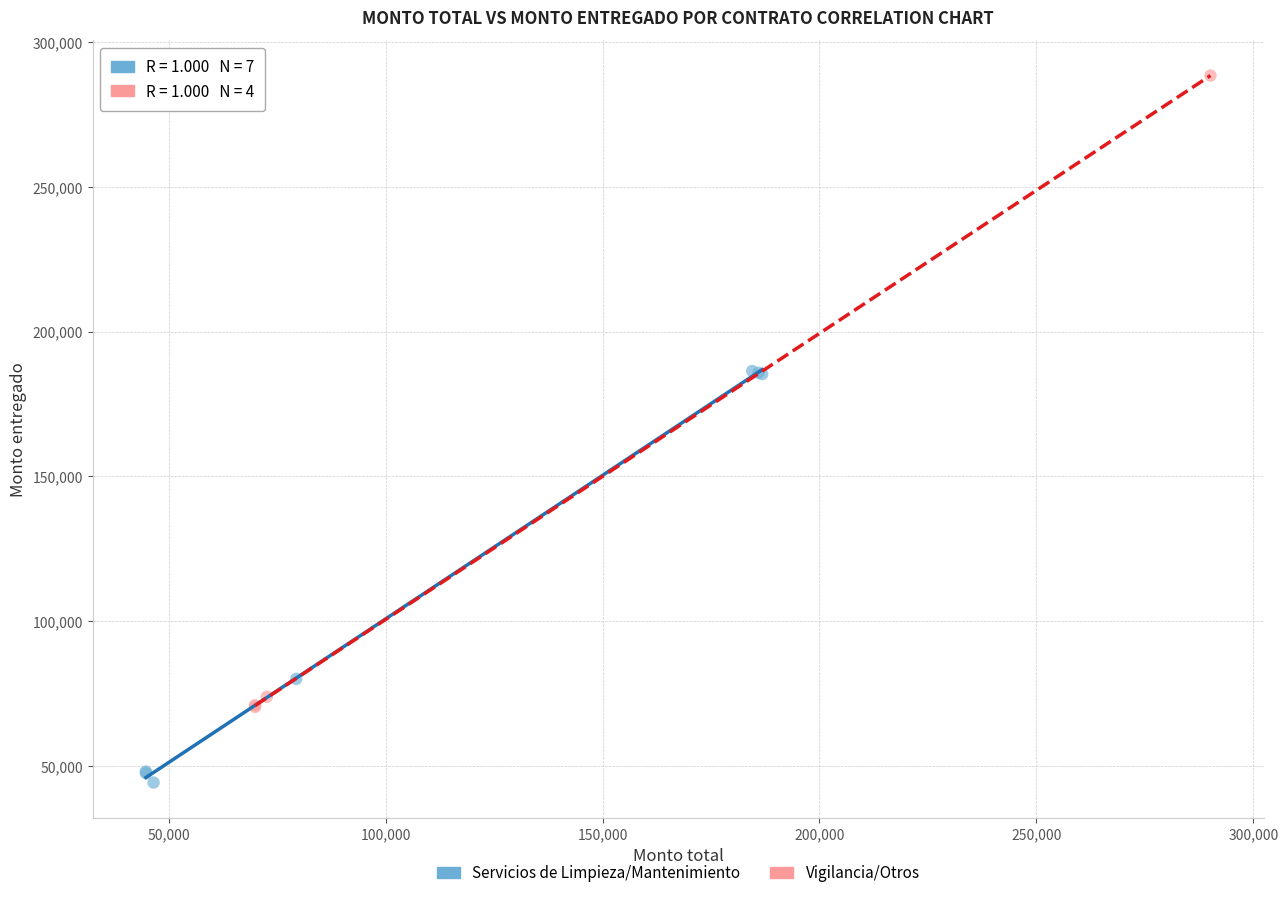

What are all the series names shown in the legend?

Servicios de Limpieza/Mantenimiento, Vigilancia/Otros